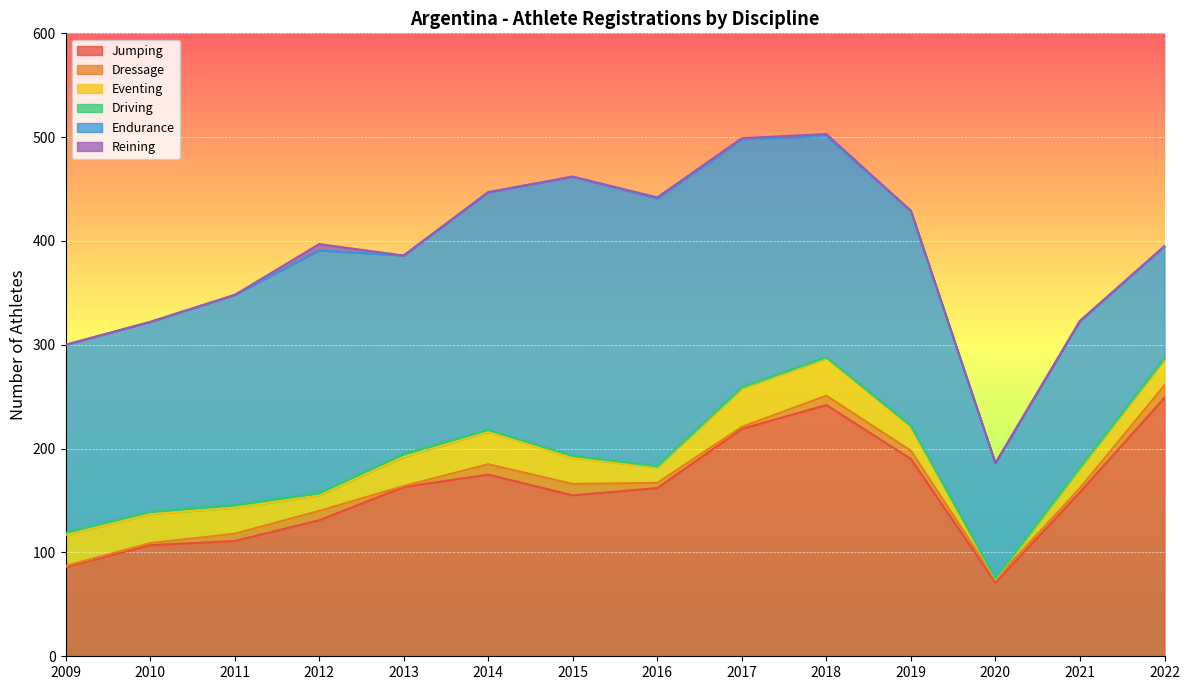

At which category is the sum across all series the highest?

2018